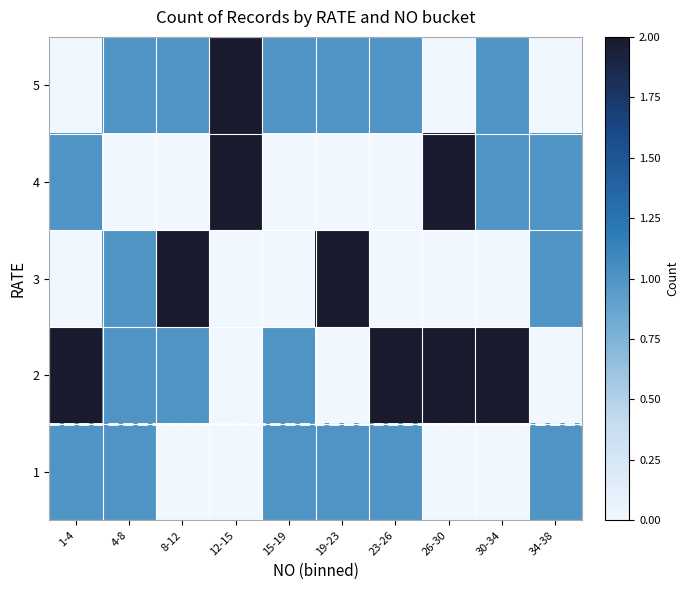

At how many categories does at least one series exceed 1?

7